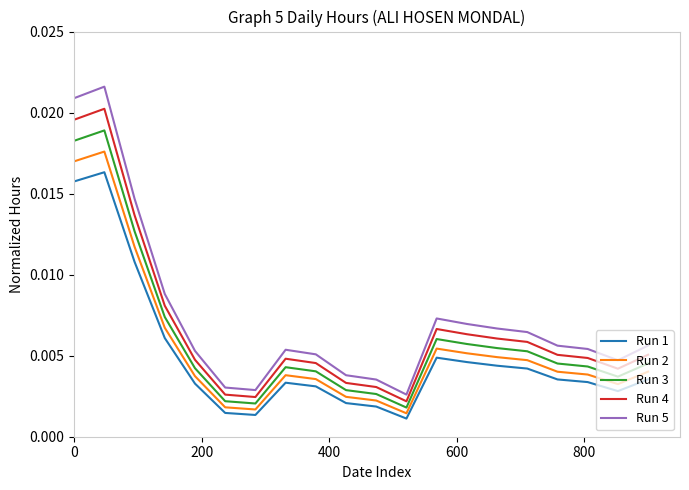

In Run 1, how many points are higher than both neighbors (excluding endpoints)?

3